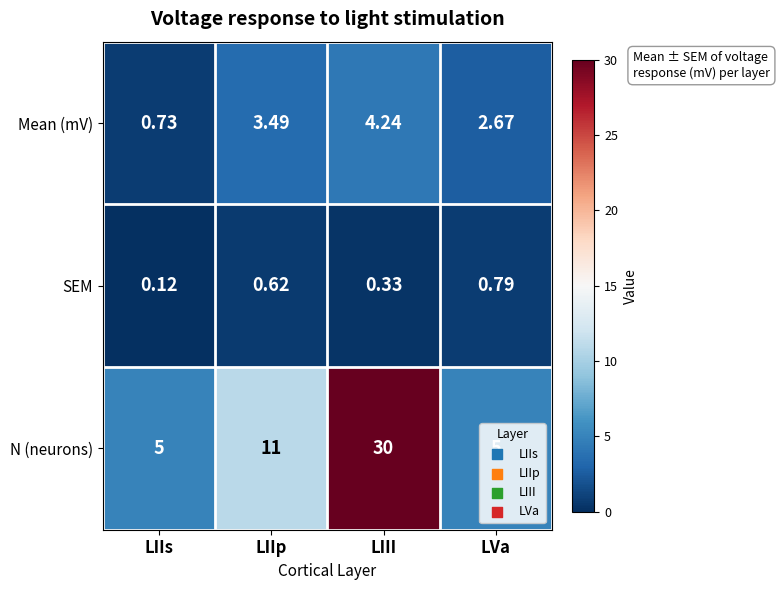

List the labels in order of SEM value, largest first.

LVa, LIIp, LIII, LIIs